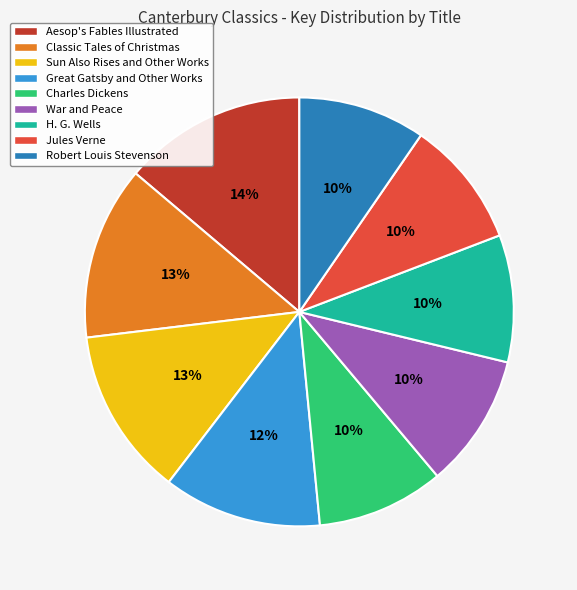

What is the largest slice in the pie chart?

Aesop's Fables Illustrated